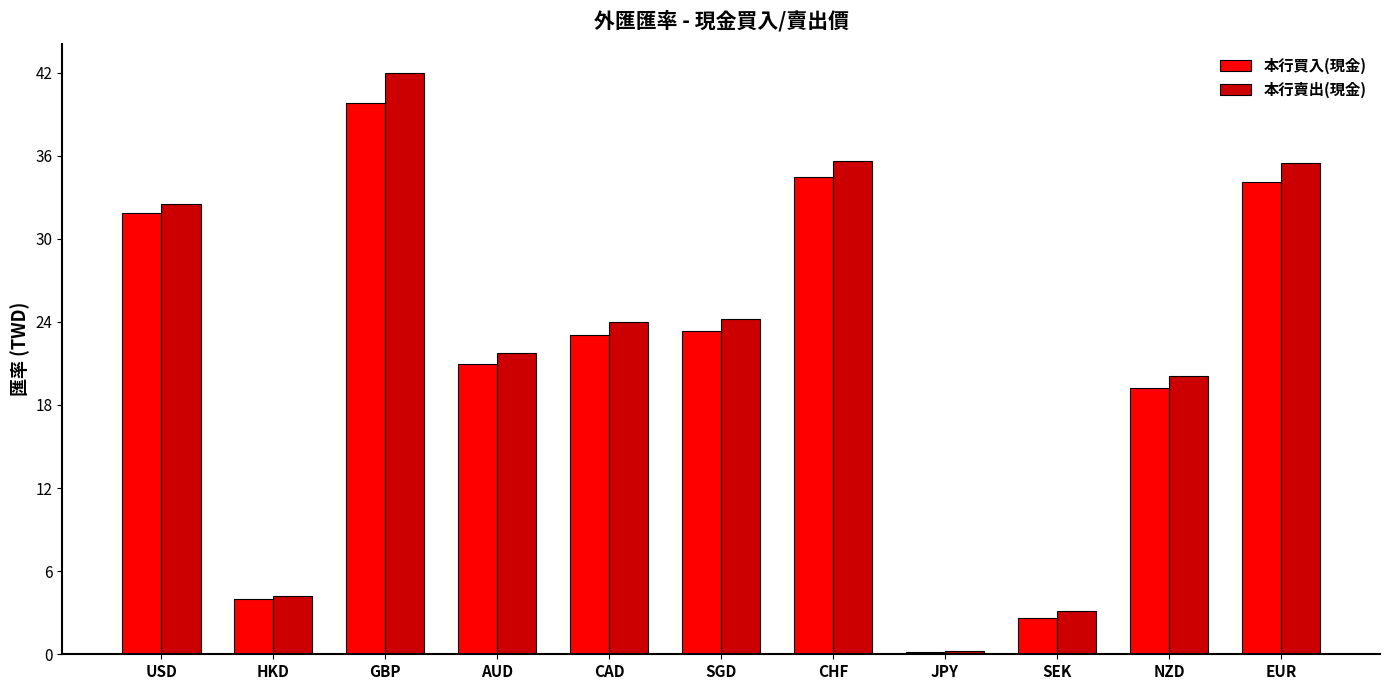

What is the difference between the maximum and minimum values in the 本行買入(現金) series?

39.6